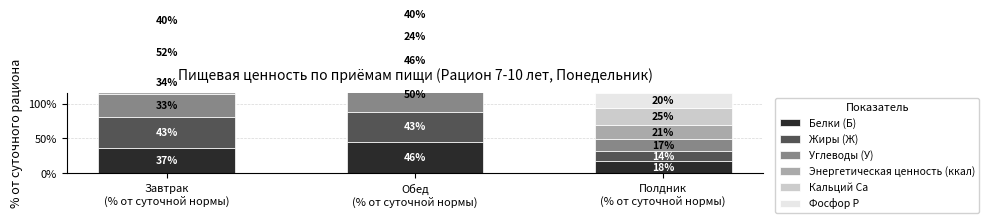

Which series changed the most between Завтрак
(% от суточной нормы) and Полдник
(% от суточной нормы)?

Жиры (Ж)